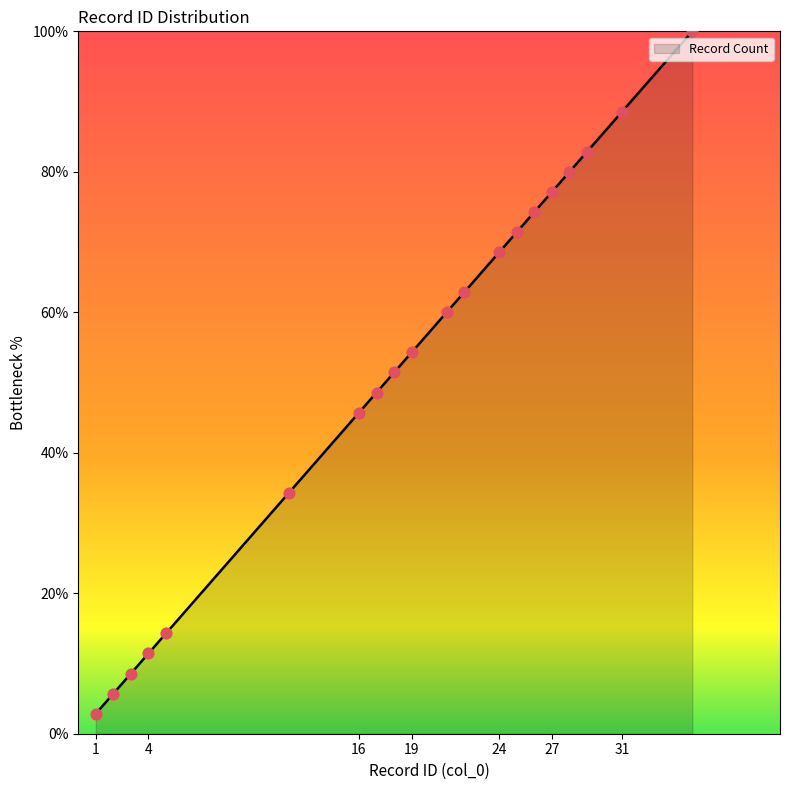

What is the maximum value for Record Count?

100.0